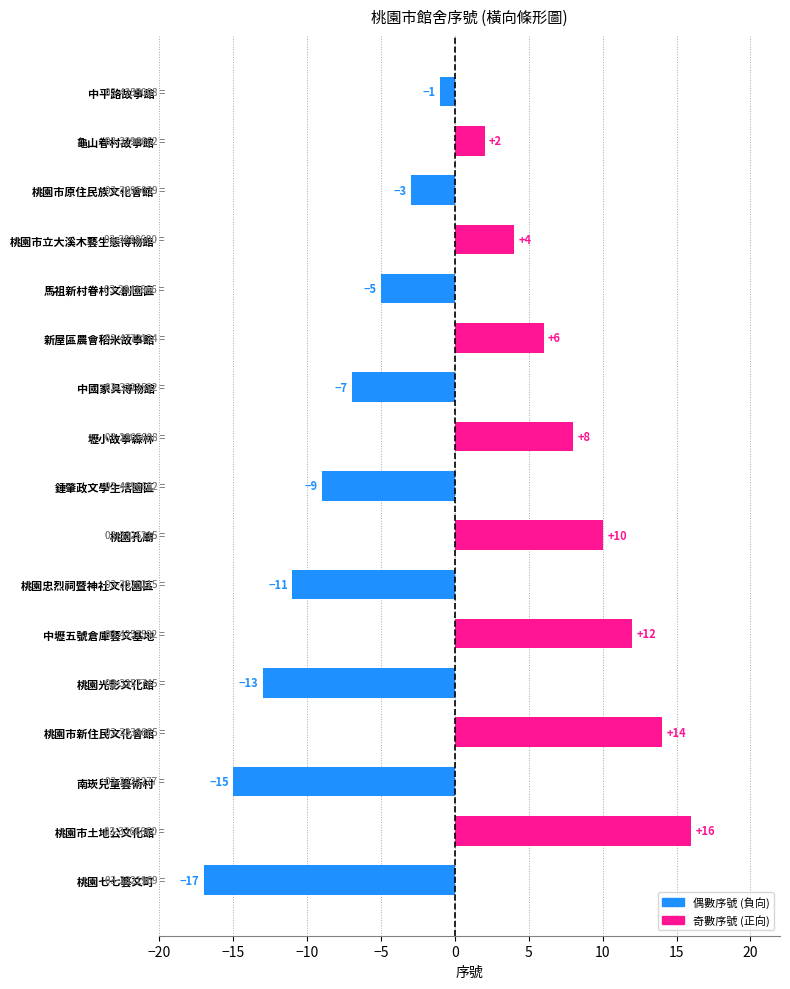

What is the minimum value shown in the chart?

-17